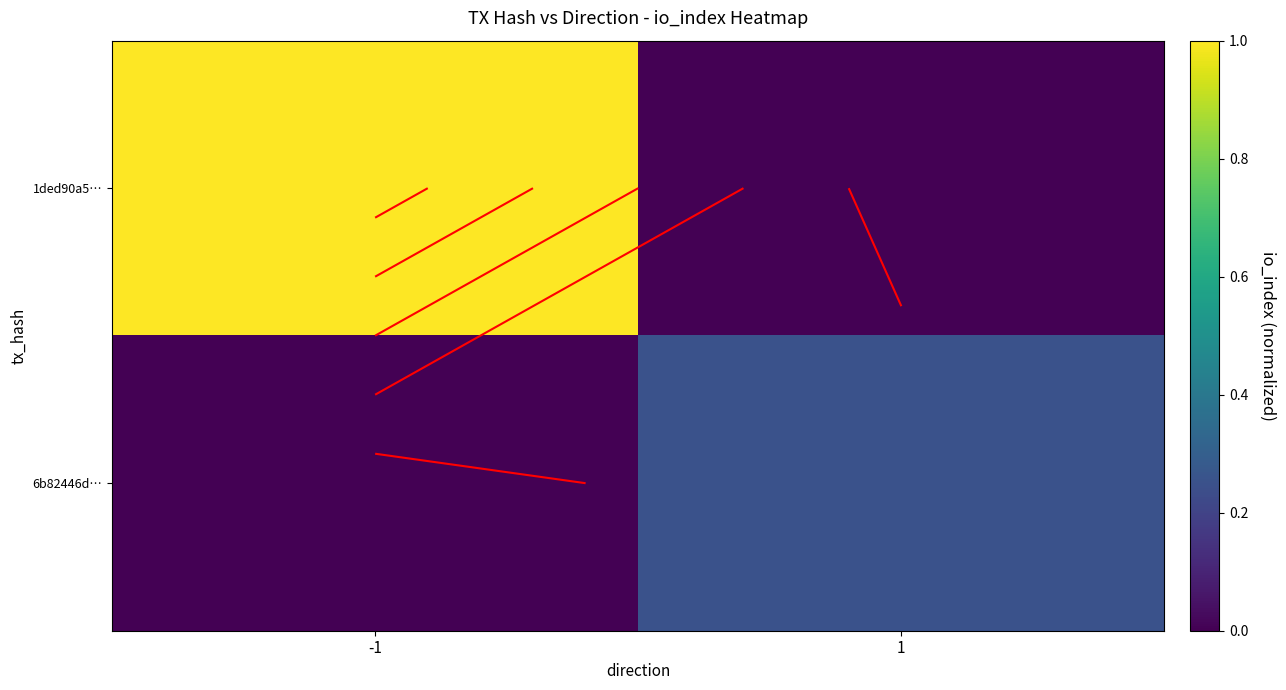

How many distinct data groups are displayed?

2